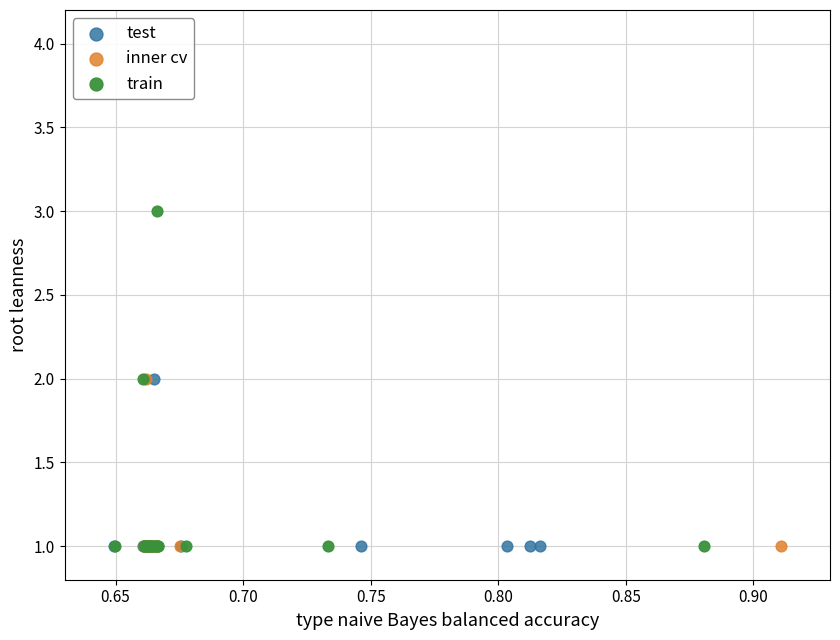

Which series has the largest Y range (max minus min)?

train